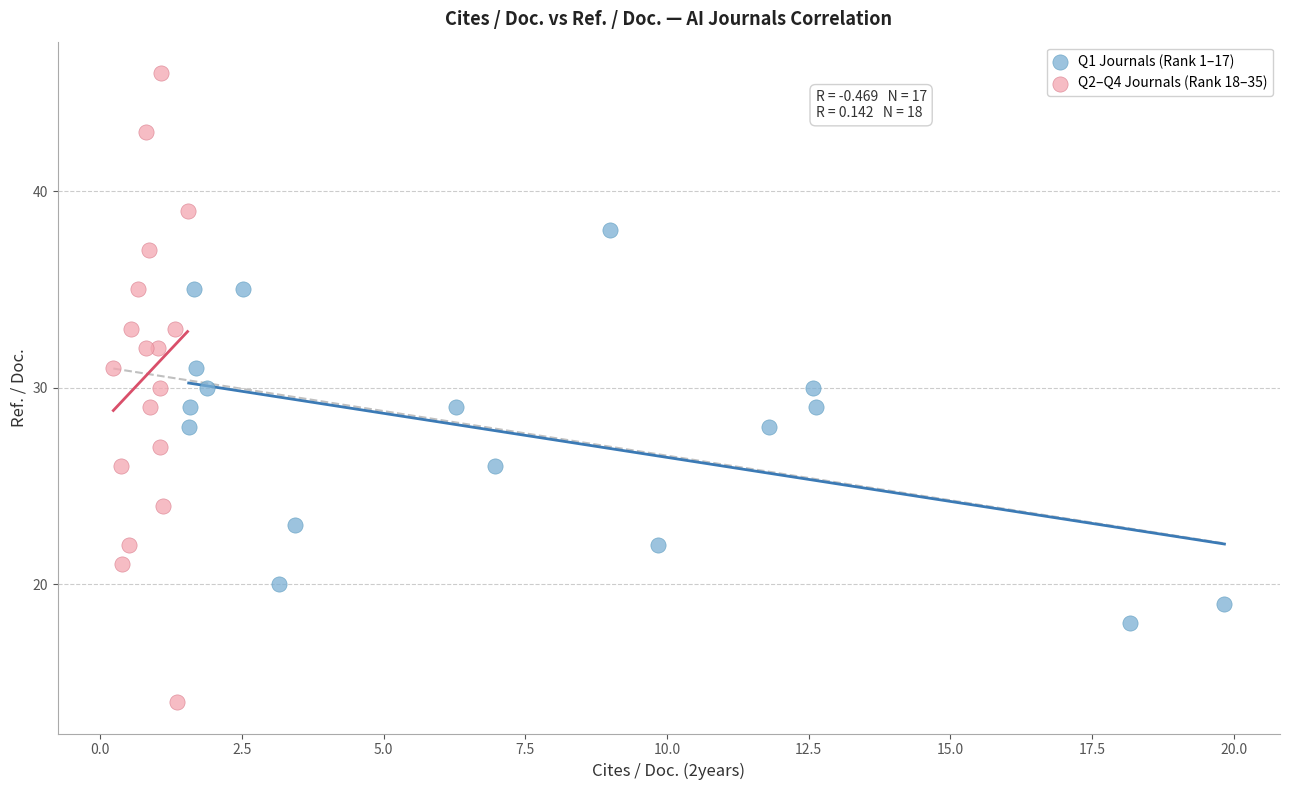

What are all the series names shown in the legend?

Q1 Journals (Rank 1–17), Q2–Q4 Journals (Rank 18–35)